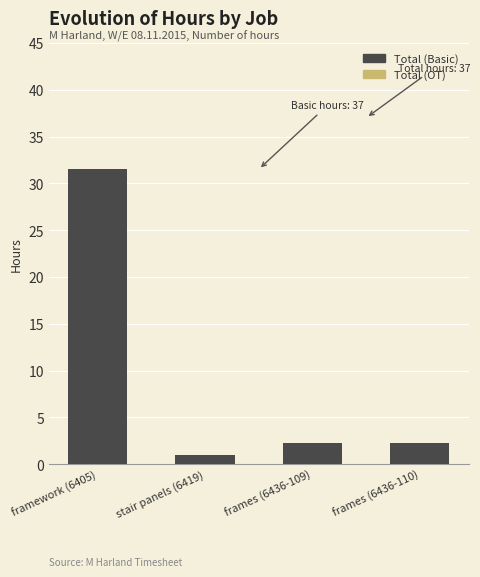

What is the sum of all values?

37.0